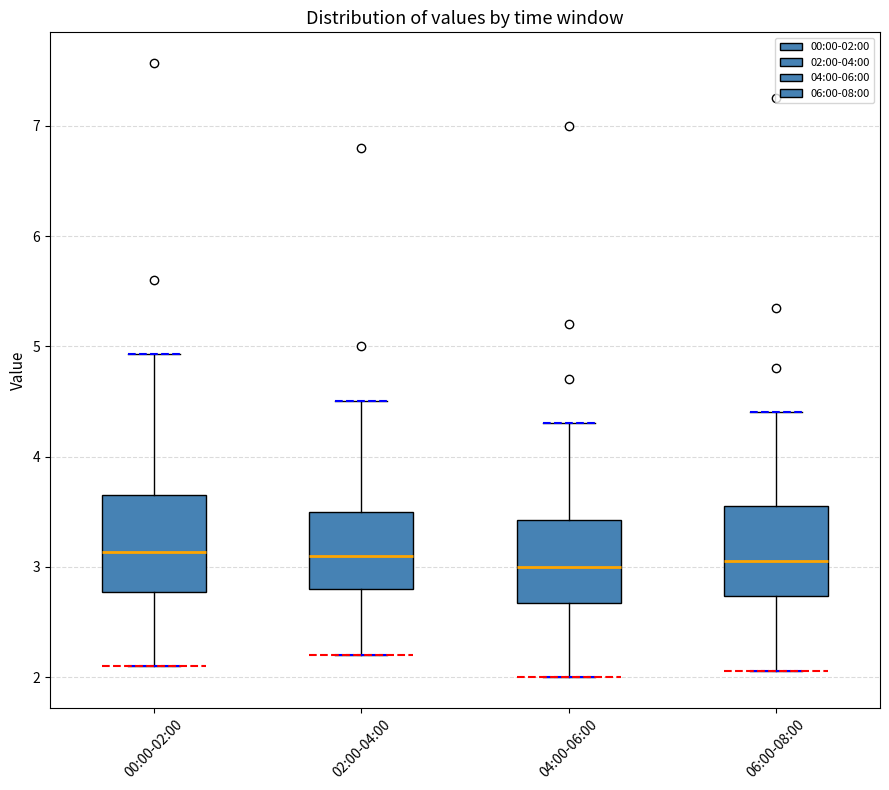

Reading left to right, transcribe this box plot: for each box, give where its median line is, the range the box spans, and where its two whiskers end, as read against the y-axis. The values are not printed on the chart, so give them approximately, as read against the axis.

00:00-02:00: median 3.1, box 2.8 to 3.6, whiskers 2.1 to 4.9
02:00-04:00: median 3.1, box 2.8 to 3.5, whiskers 2.2 to 4.5
04:00-06:00: median 3.0, box 2.7 to 3.4, whiskers 2.0 to 4.3
06:00-08:00: median 3.1, box 2.7 to 3.6, whiskers 2.1 to 4.4